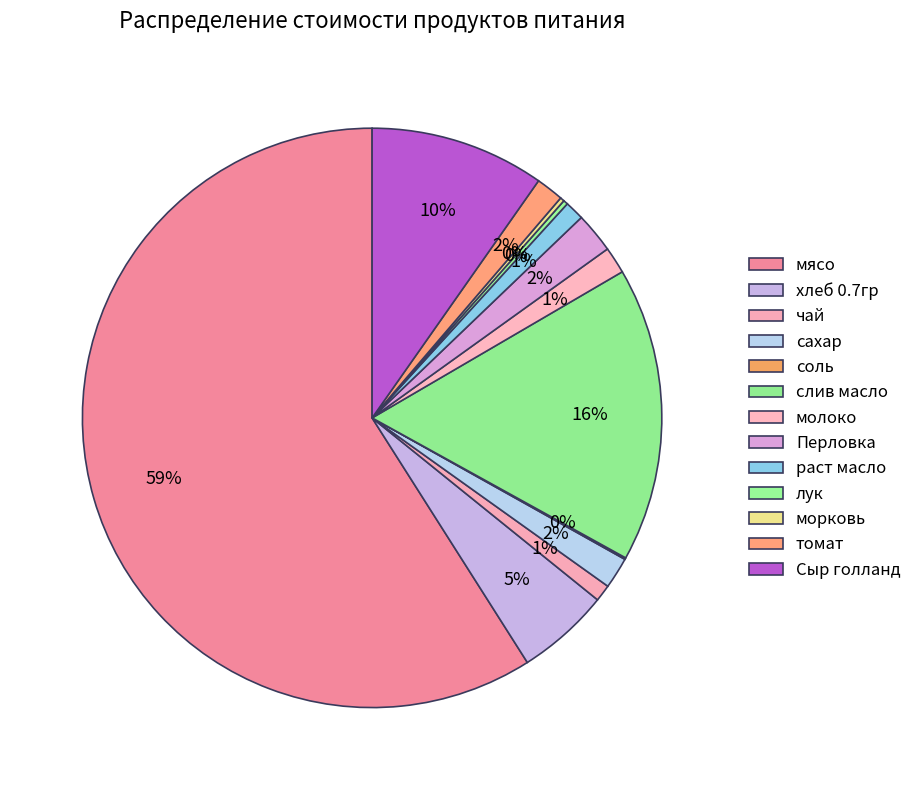

Is there any slice that represents more than half of the pie?

Yes